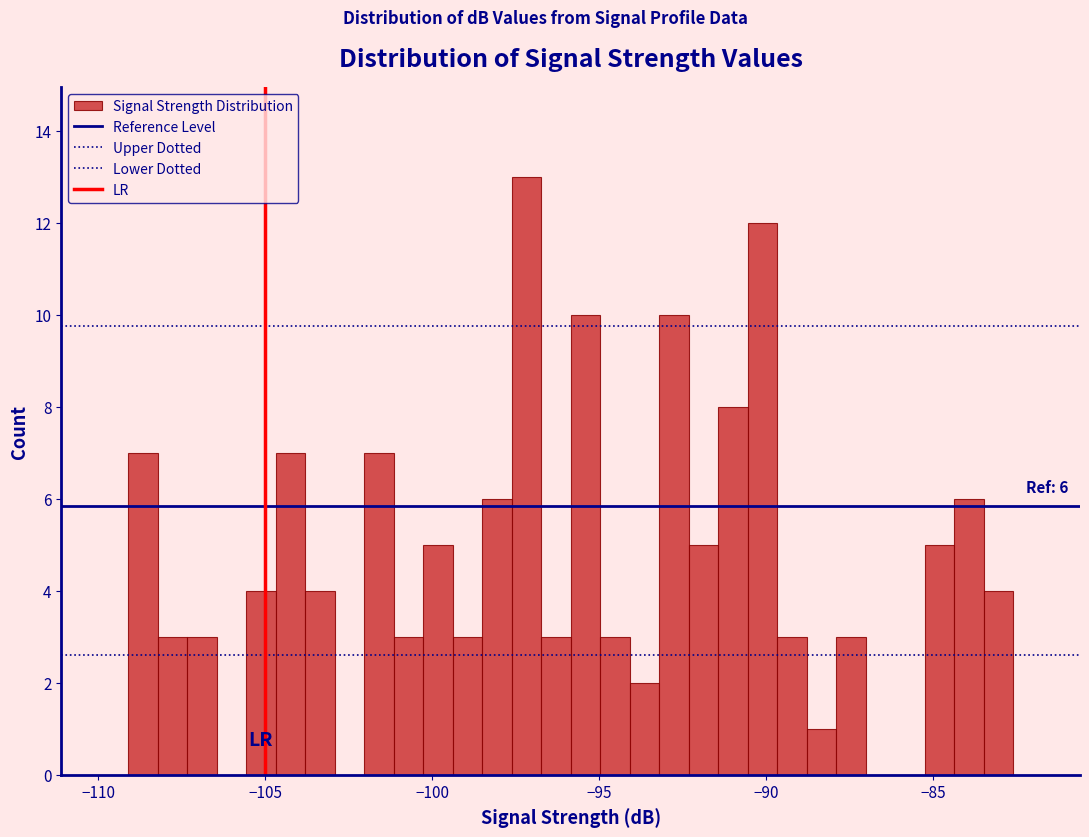

Read against the x-axis, roughly where is the centre of the tallest bar?

-97.0